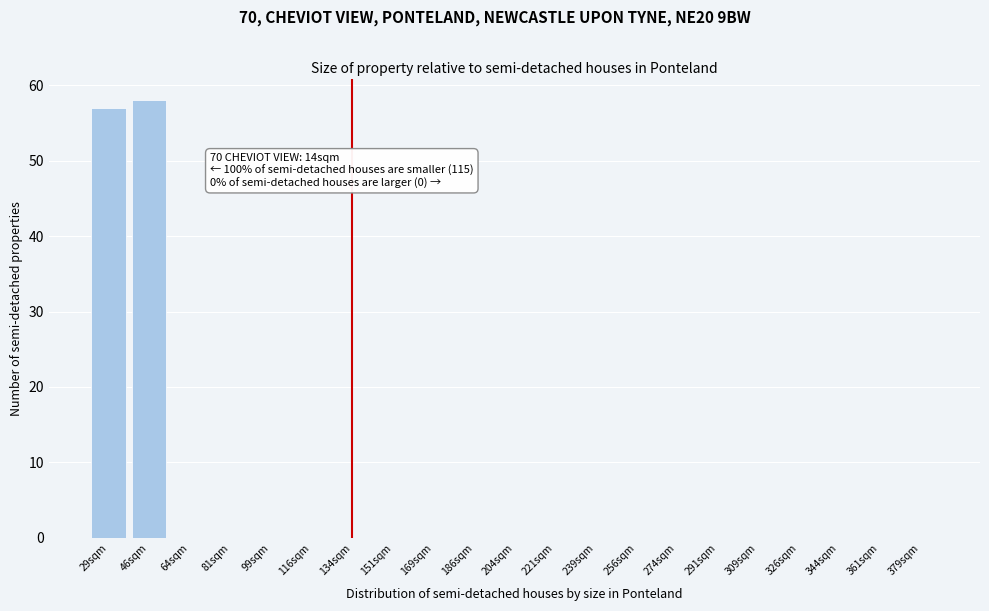

Reading left to right, what are all the values shown in this chart?

29sqm=57	46sqm=58	64sqm=0	81sqm=0	99sqm=0	116sqm=0	134sqm=0	151sqm=0	169sqm=0	186sqm=0	204sqm=0	221sqm=0	239sqm=0	256sqm=0	274sqm=0	291sqm=0	309sqm=0	326sqm=0	344sqm=0	361sqm=0	379sqm=0